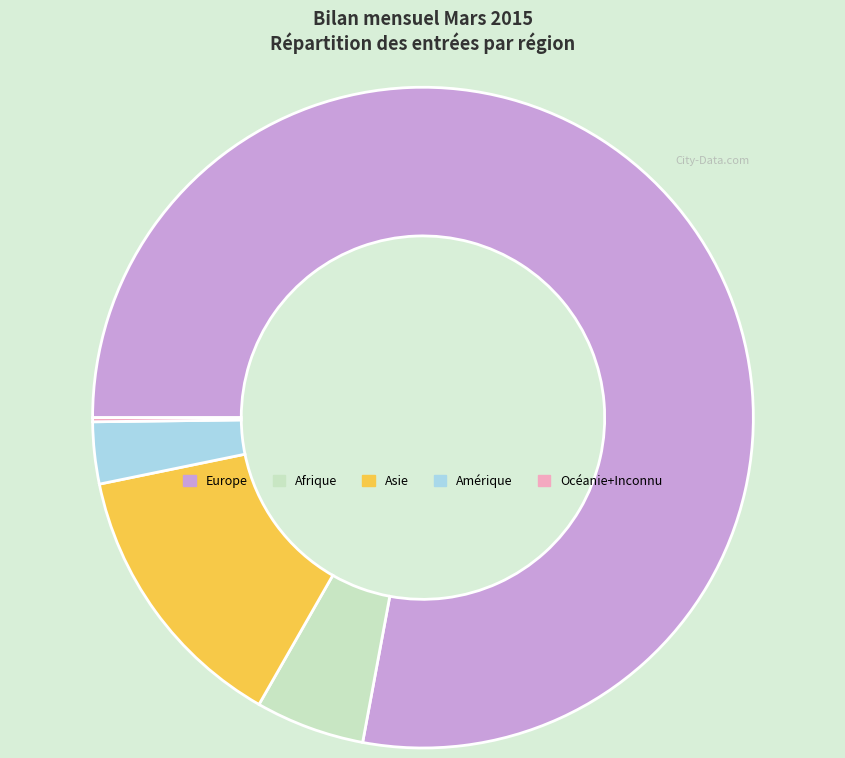

Which has a higher value, Amérique or Afrique?

Afrique